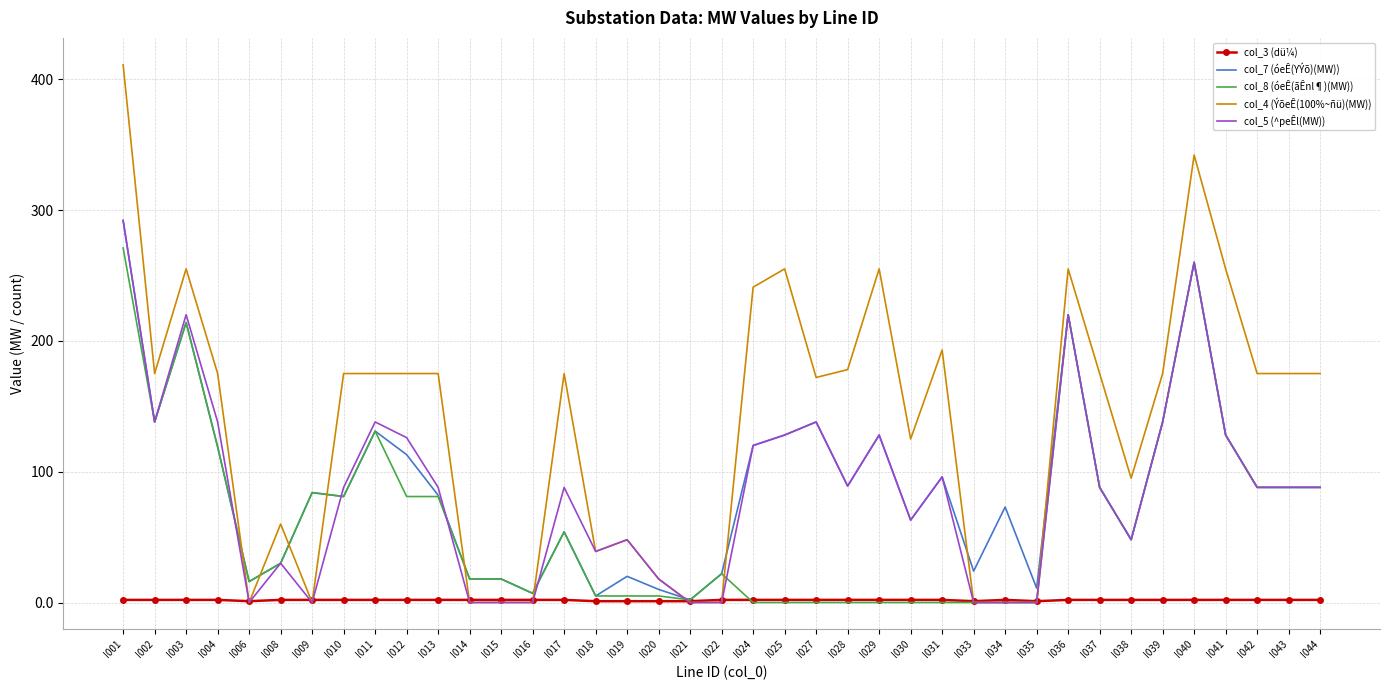

What is the total value across all series at I041?

641